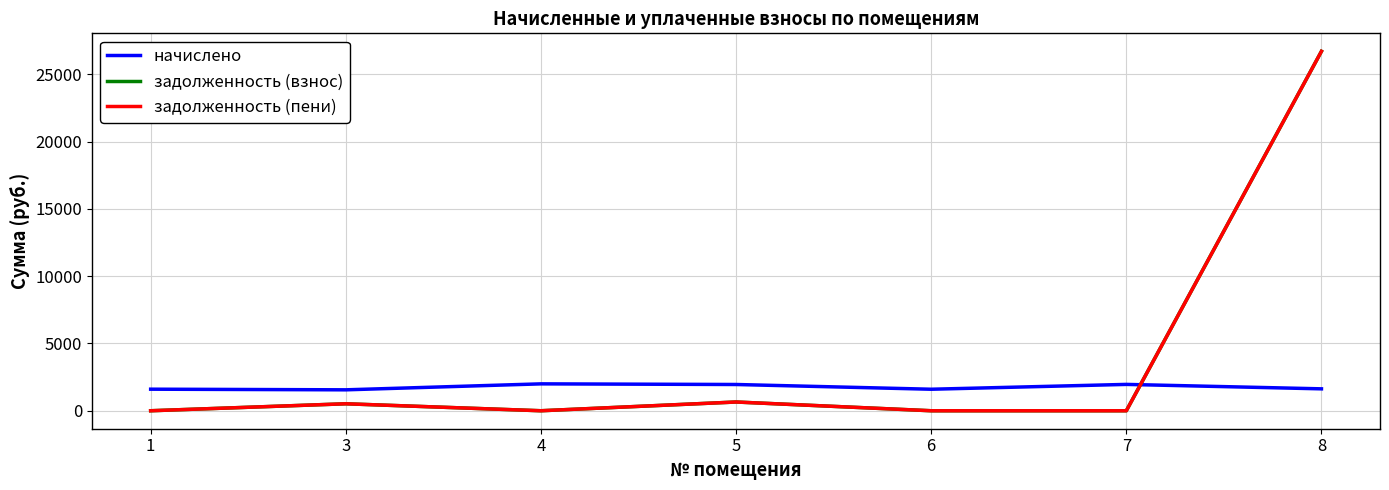

What is the average value of the задолженность (взнос) series?

3981.7